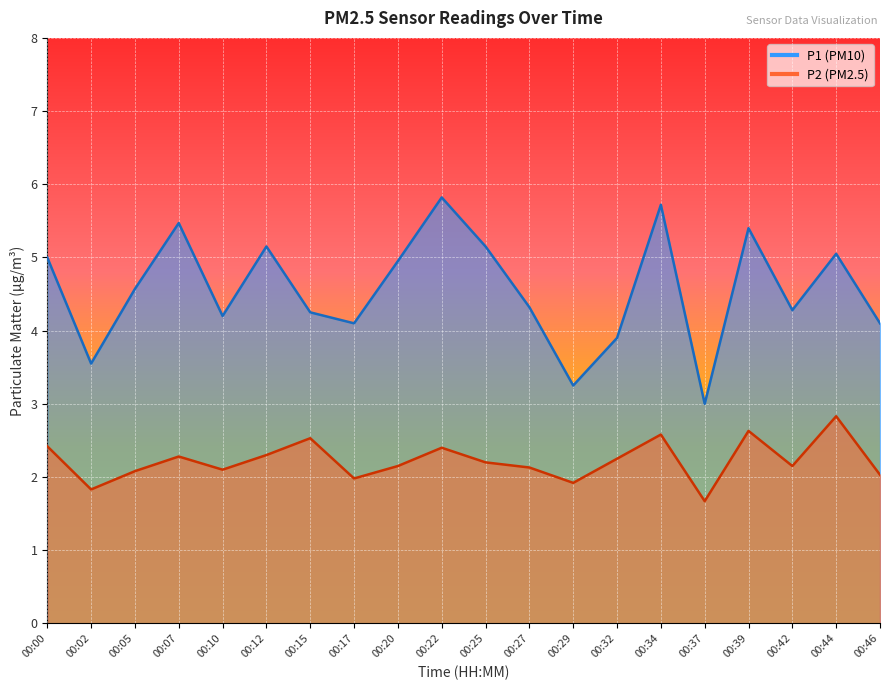

Which series has the widest spread of values?

P1